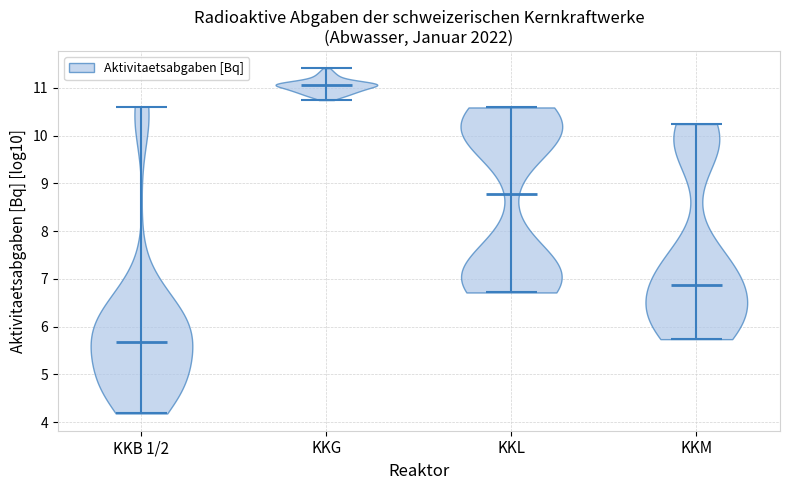

Reading left to right, read every violin against the y-axis: where its median line is, and the lowest and highest points it reaches. The values are not printed on the chart, so give them approximately, as read against the axis.

KKB 1/2: median line 5.7, lowest point 4.2, highest point 10.6
KKG: median line 11.1, lowest point 10.7, highest point 11.4
KKL: median line 8.8, lowest point 6.7, highest point 10.6
KKM: median line 6.9, lowest point 5.7, highest point 10.2